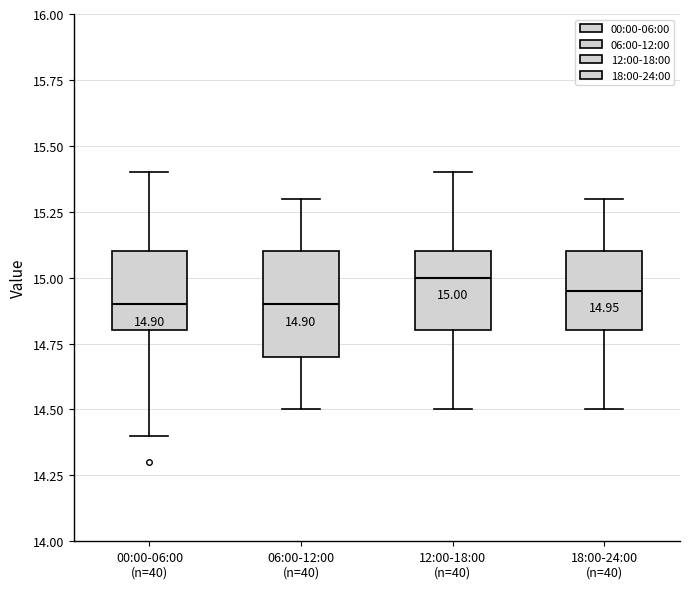

Comparing the boxes themselves (not the whiskers), which one is the tallest?

06:00-12:00 (n=40)